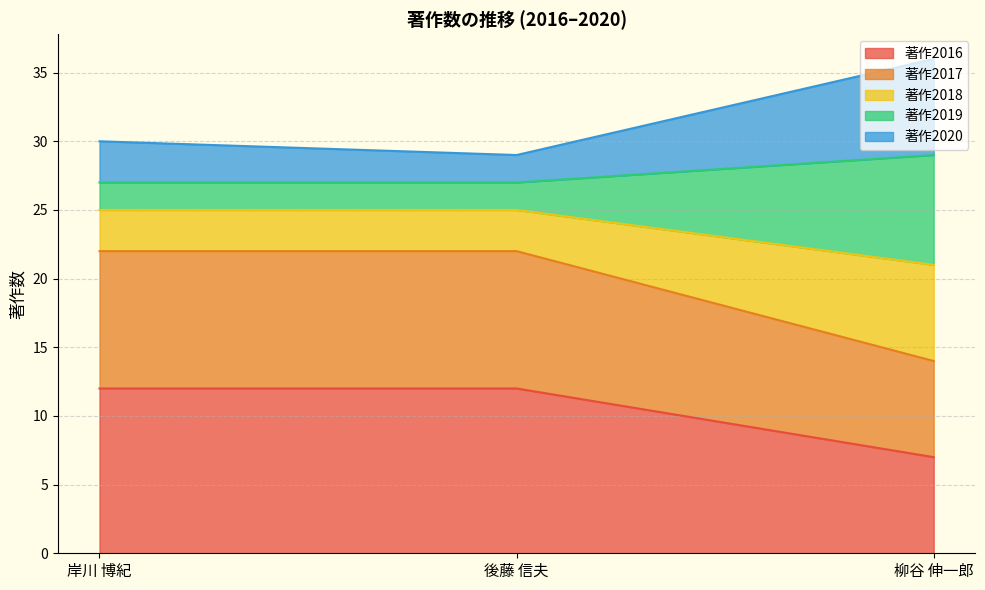

What is the highest value of the 著作2016 series?

12